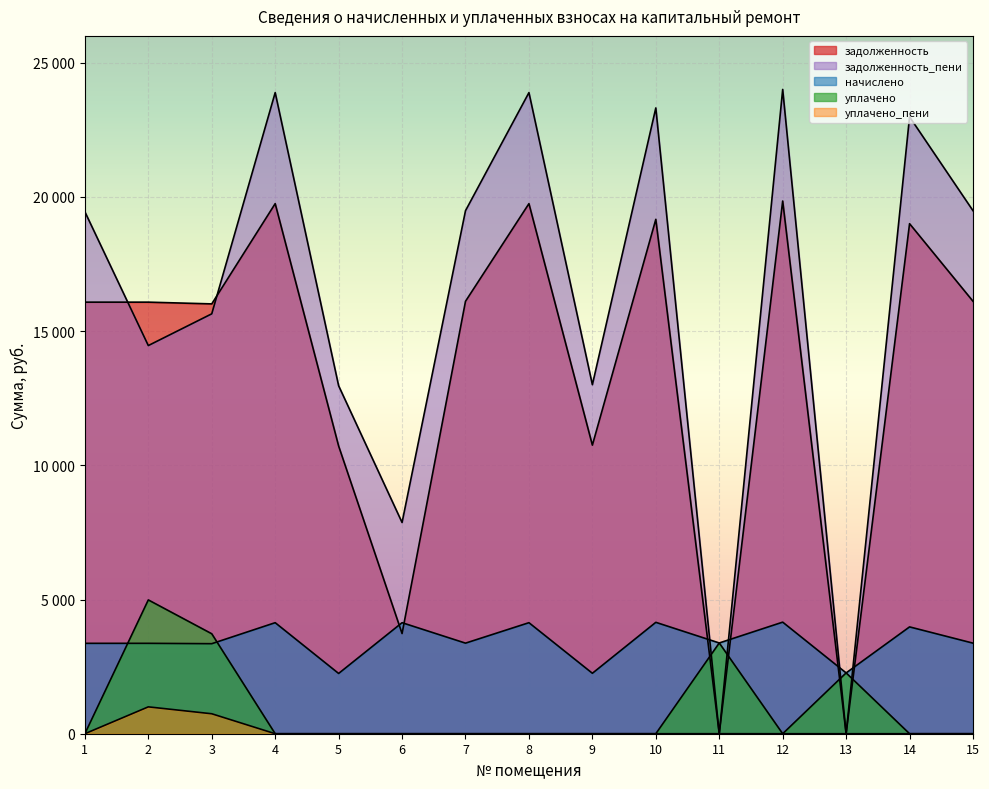

Does the chart display data point markers on the line(s)?

No